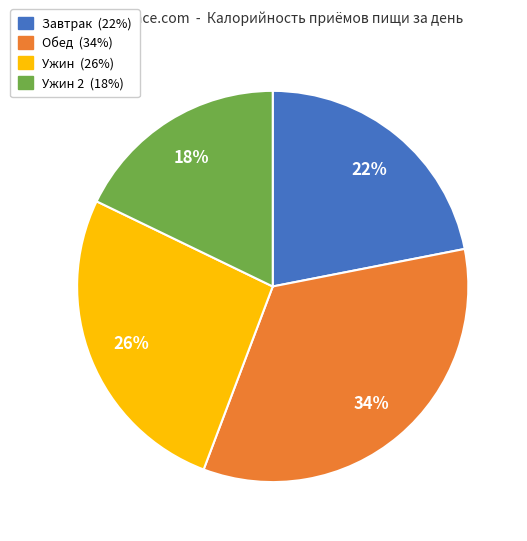

To the nearest percent, what is the average slice percentage?

25%